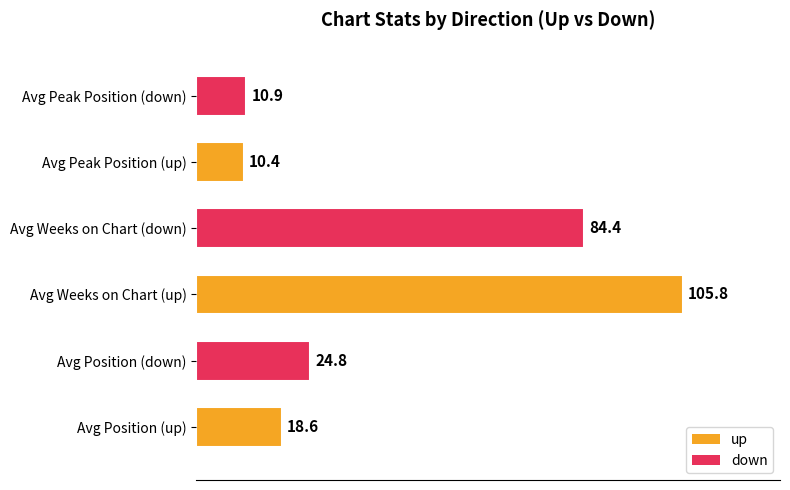

Does the chart contain any negative values?

No